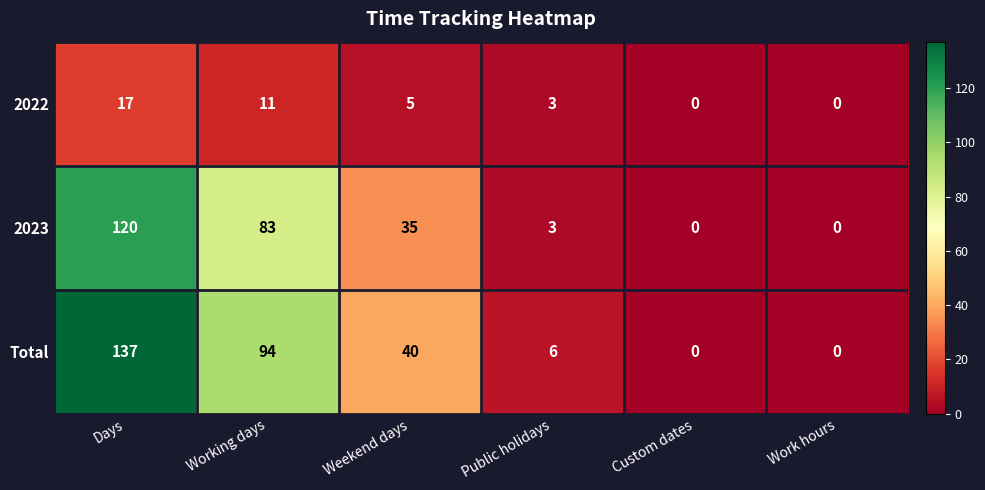

What is the difference between the maximum and second lowest values in the Total series?

137